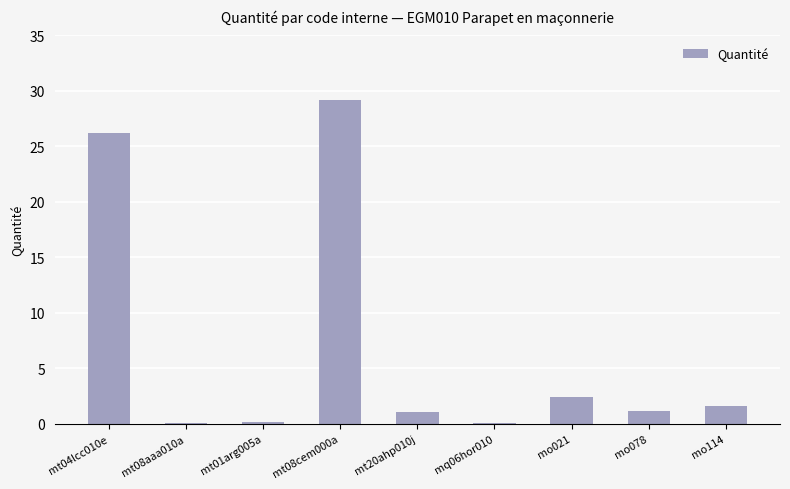

Read the value at mo021.

2.4